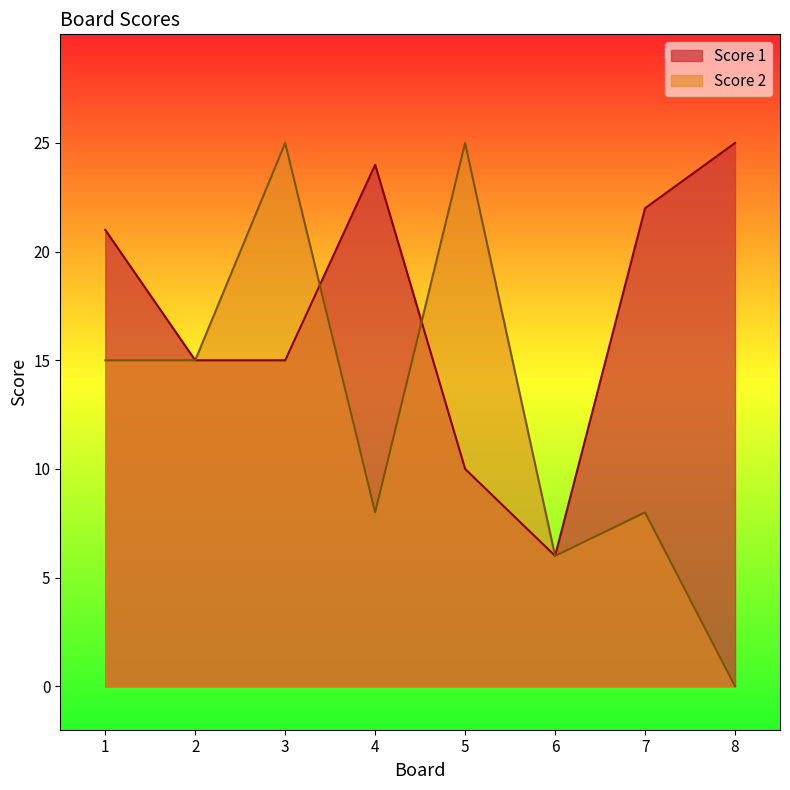

What are all the series names shown in the legend?

Score 1, Score 2